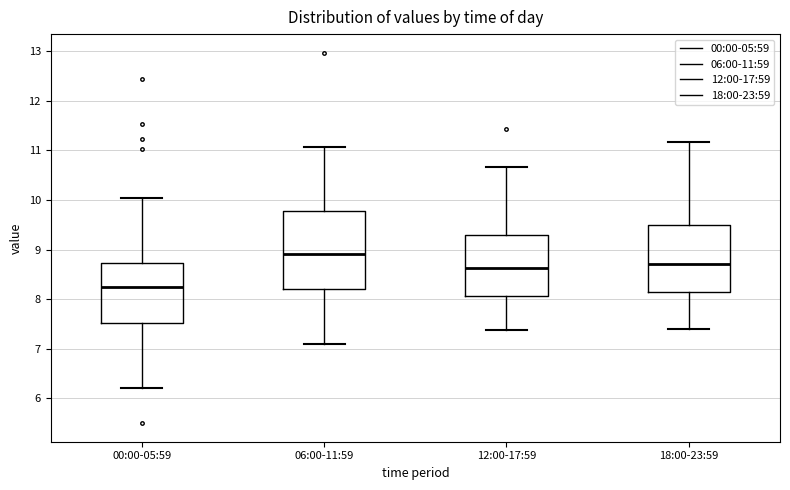

Reading left to right, read every box against the y-axis: the position of its median line, the range the box covers, and the ends of its whiskers. The values are not printed on the chart, so give them approximately, as read against the axis.

00:00-05:59: median 8.3, box 7.5 to 8.7, whiskers 6.2 to 10.0
06:00-11:59: median 8.9, box 8.2 to 9.8, whiskers 7.1 to 11.1
12:00-17:59: median 8.6, box 8.1 to 9.3, whiskers 7.4 to 10.7
18:00-23:59: median 8.7, box 8.1 to 9.5, whiskers 7.4 to 11.2